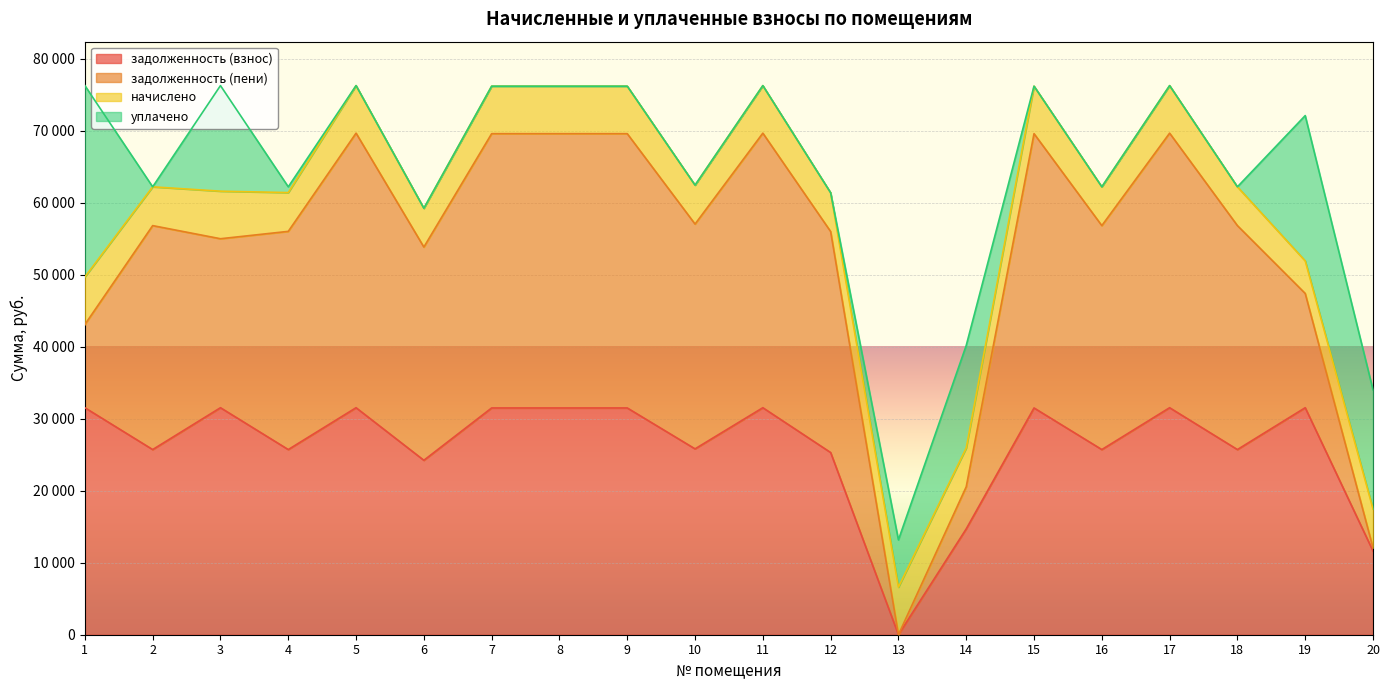

What is the value of the задолженность (пени) point at the 17th from the left?

38148.7